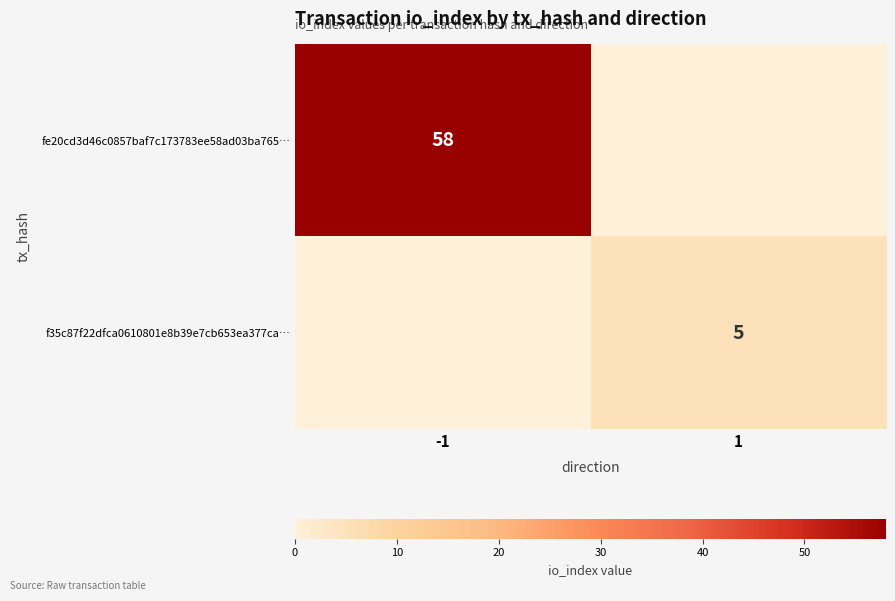

Where is f35c87f22dfca0610801e8b39e7cb653ea377ca… nearest to the value 2?

-1